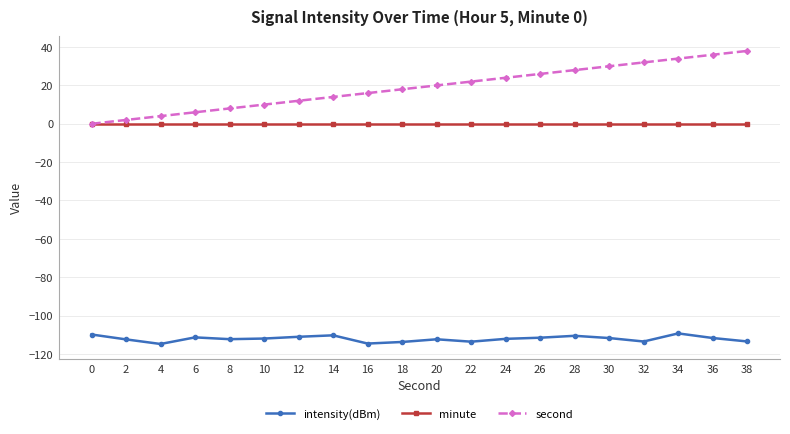

Which series has the widest spread of values?

second